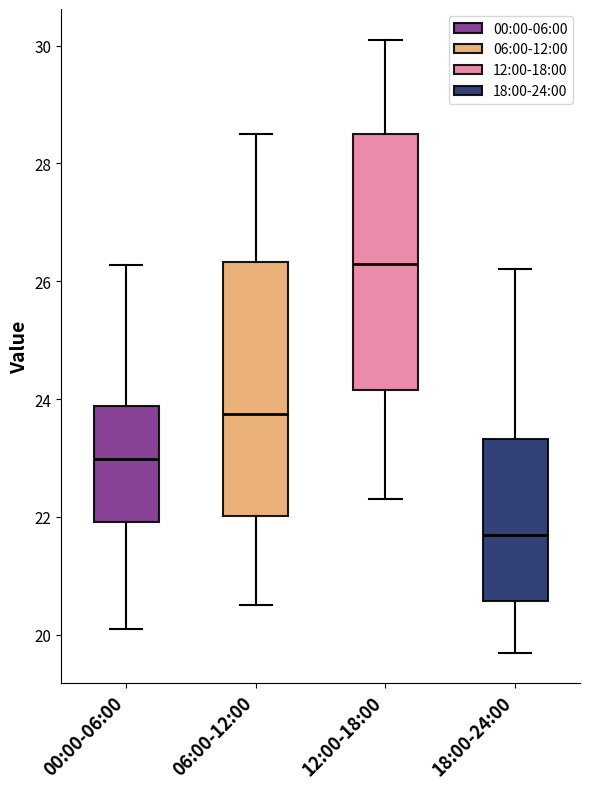

Which box's median line is the lowest?

18:00-24:00